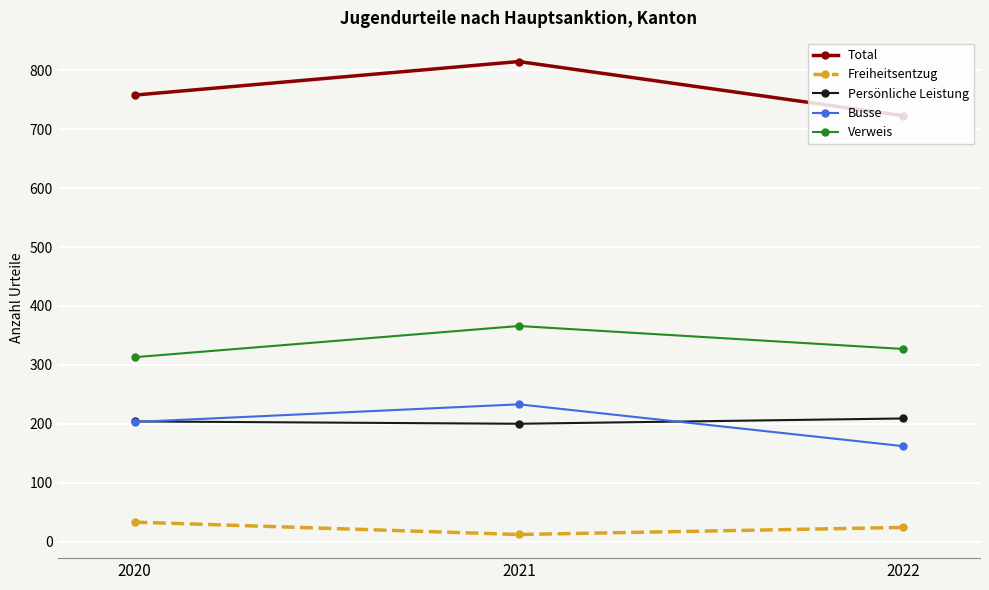

Reading right to left, what are all the values shown in this chart?

Total: 2022=723	2021=815	2020=758
Freiheitsentzug: 2022=24	2021=12	2020=33
Persönliche Leistung: 2022=209	2021=200	2020=204
Busse: 2022=162	2021=233	2020=203
Verweis: 2022=327	2021=366	2020=313